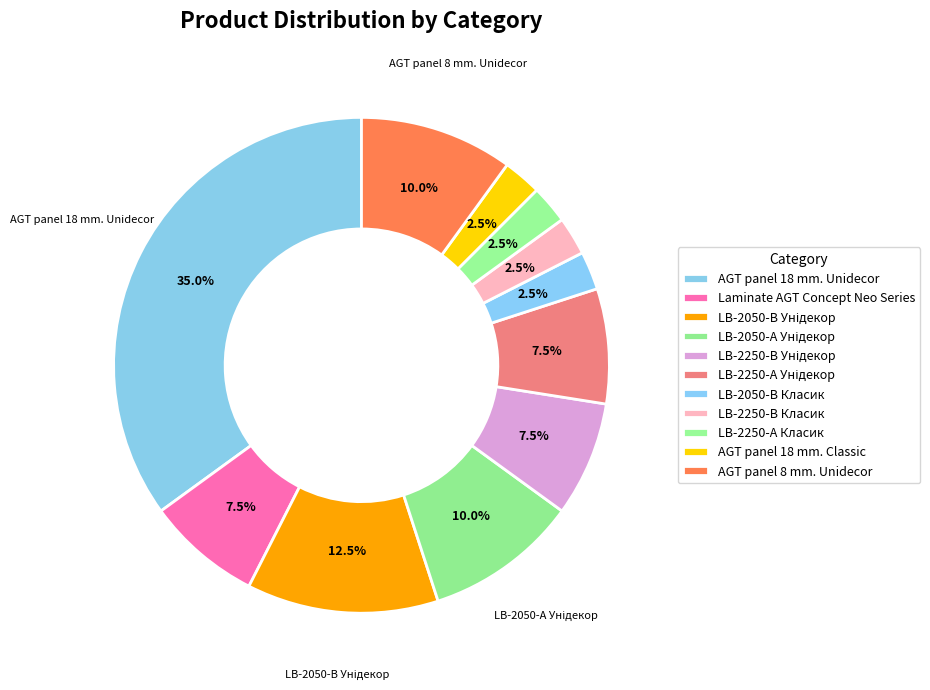

Which category has the biggest portion of the pie?

AGT panel 18 mm. Unidecor